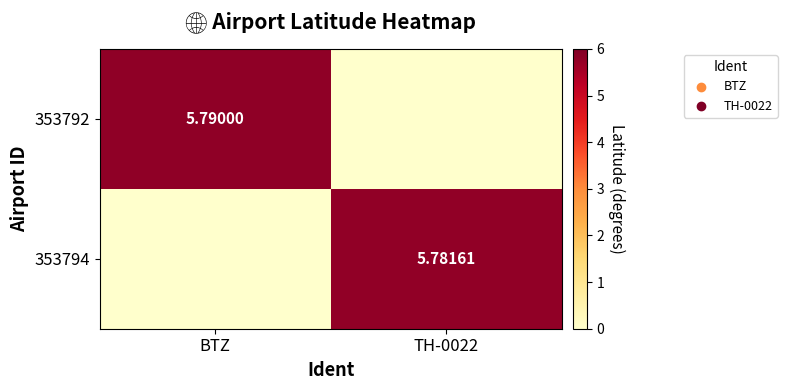

List the labels in order of 353792 value, largest first.

BTZ, TH-0022